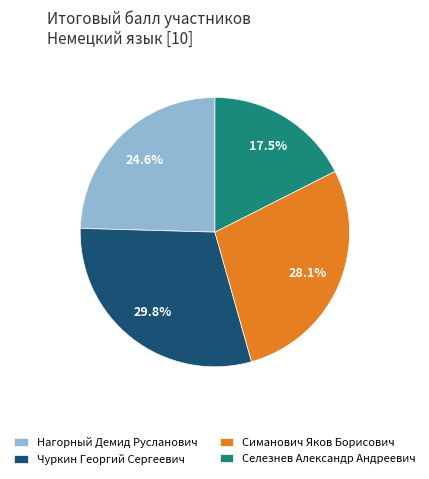

Does Чуркин Георгий Сергеевич account for over 50% of the chart?

No